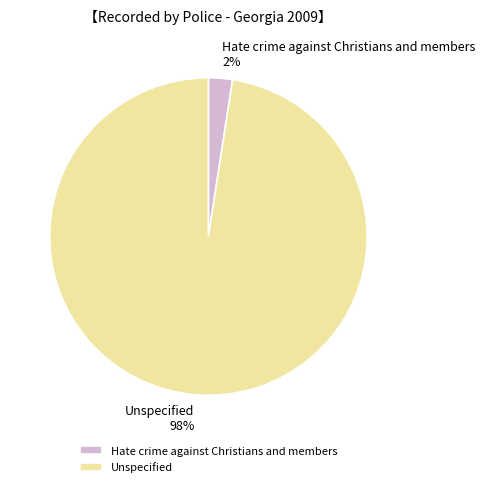

How many slices are in this pie chart?

2